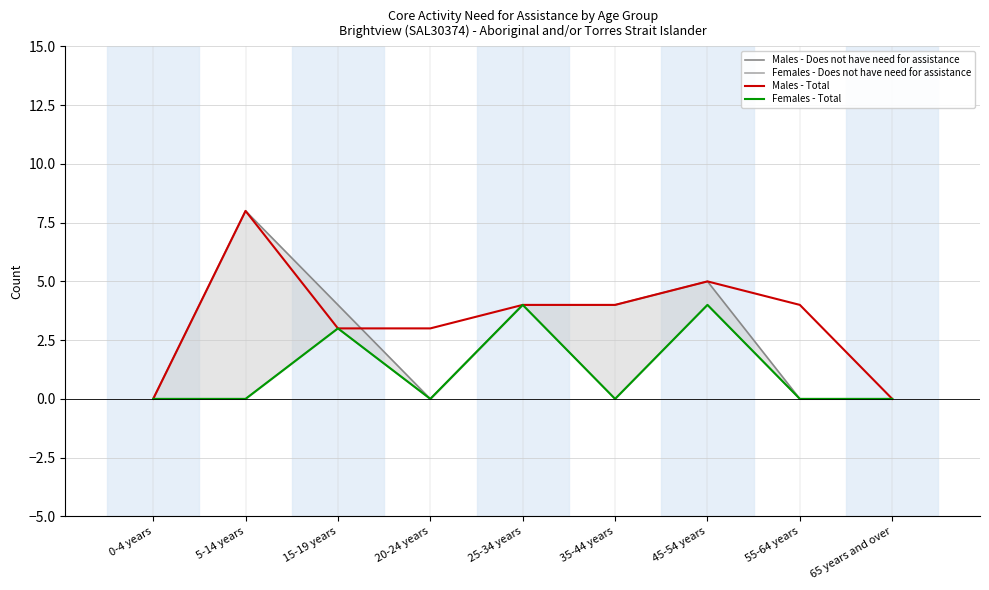

Count the Males - Does not have need for assistance values in the range 0 to 4.

7